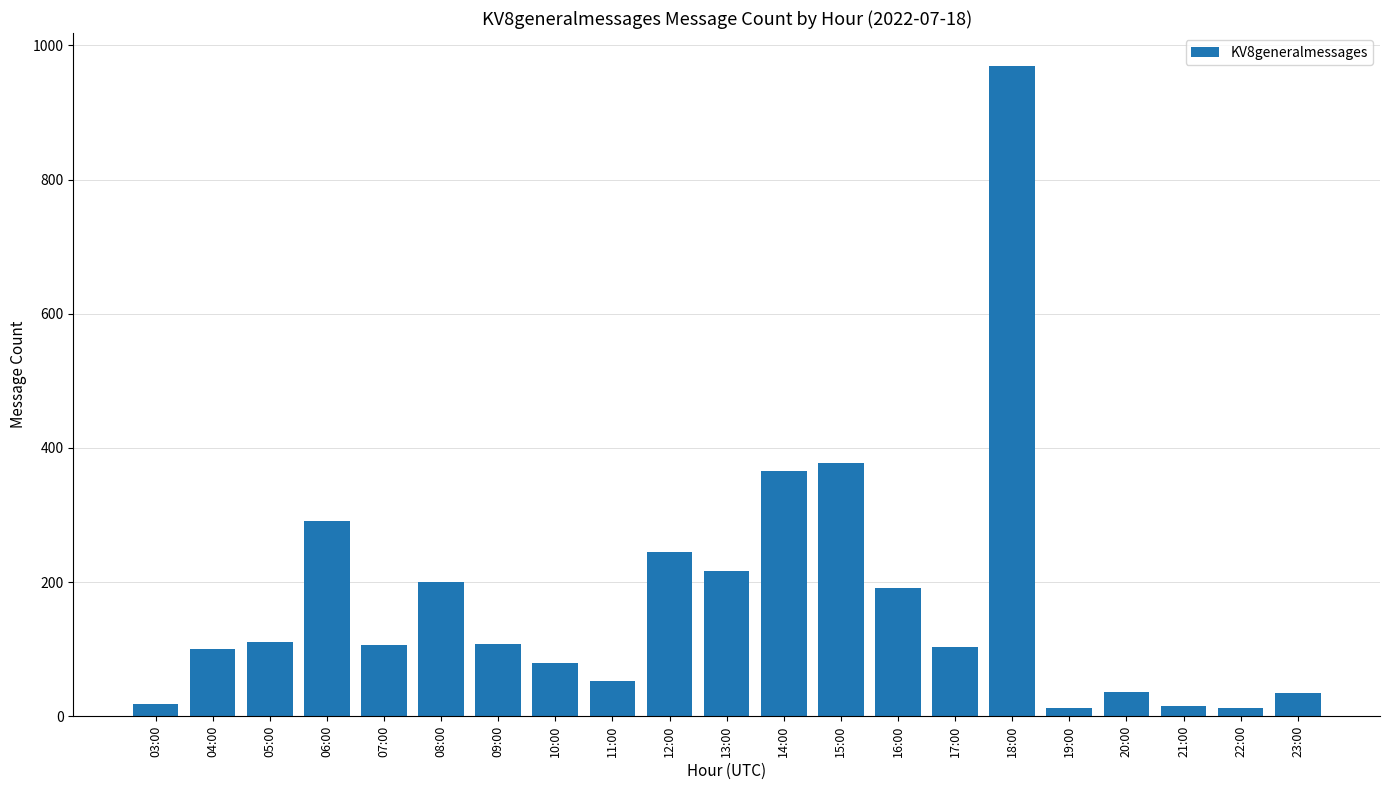

Which label corresponds to the largest value in the chart?

18:00